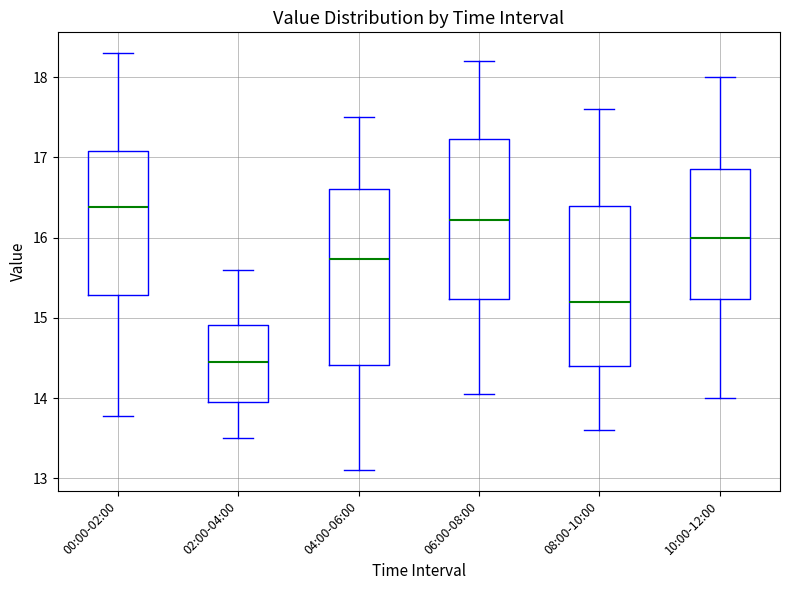

Where does the median line of the box for 06:00-08:00 sit on the y-axis? The values are not printed on the chart, so give them approximately, as read against the axis.

16.2